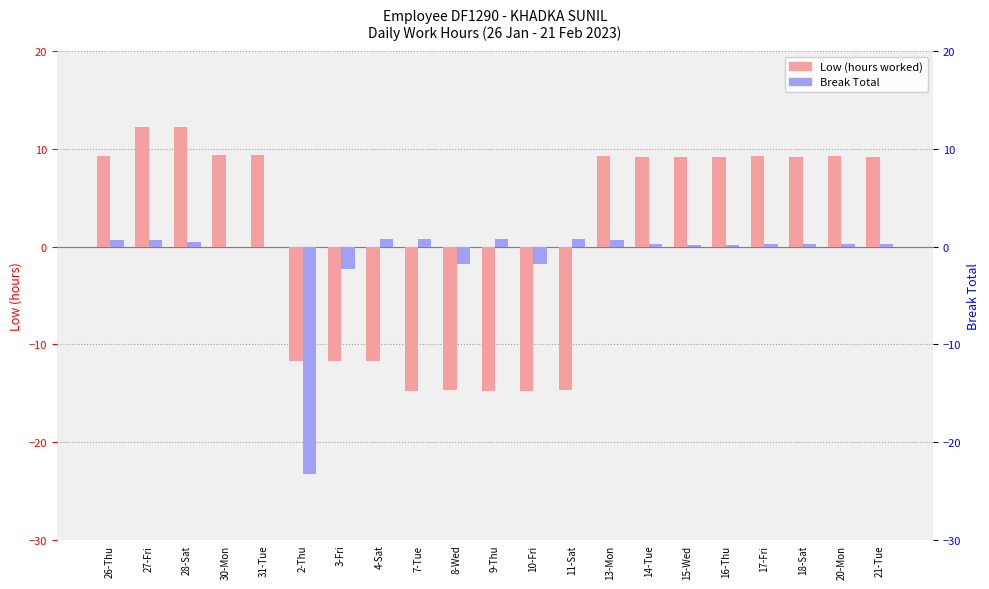

Count the number of data series in this chart.

2